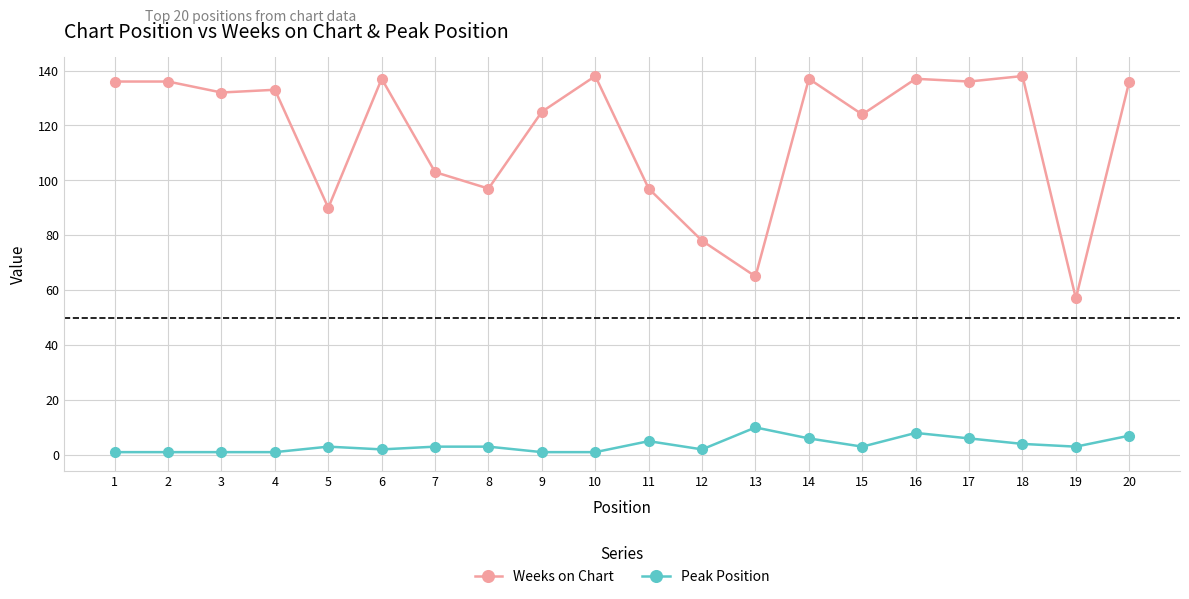

Which series has the widest spread of values?

Weeks on Chart